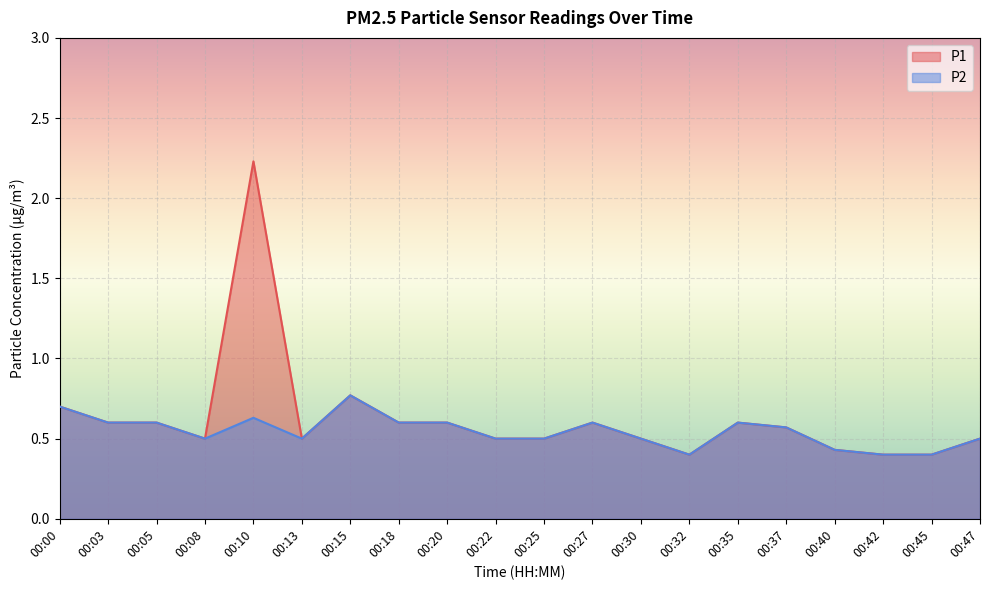

Where is the first local maximum for P2?

00:10